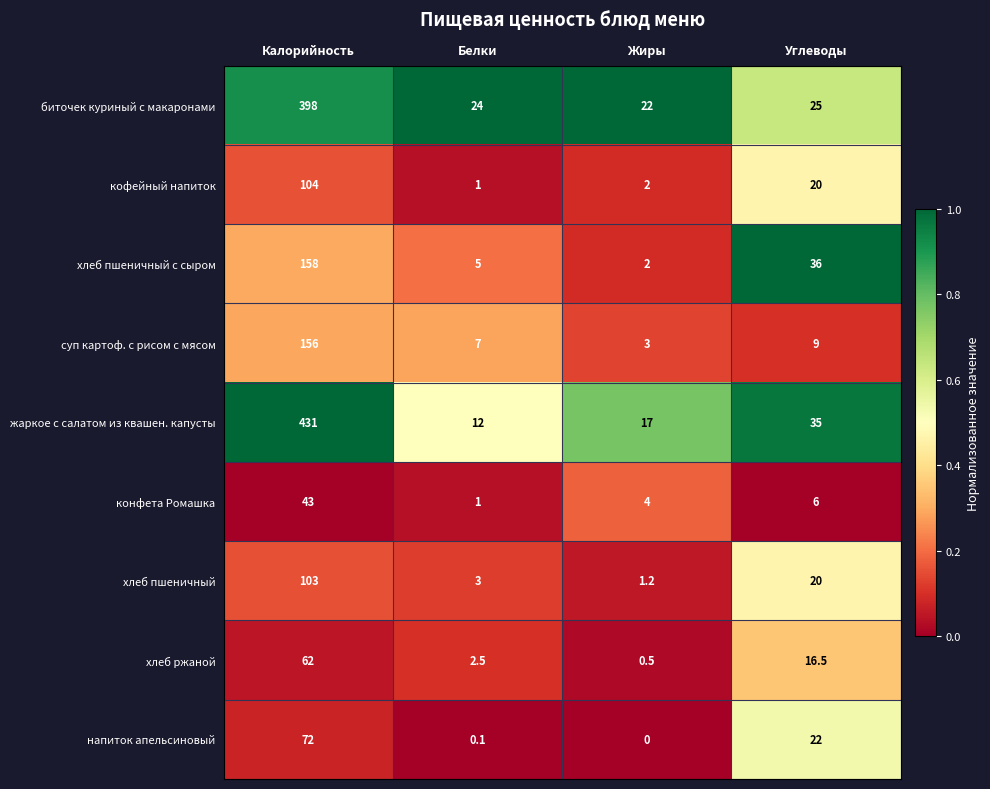

Count the number of data series in this chart.

9